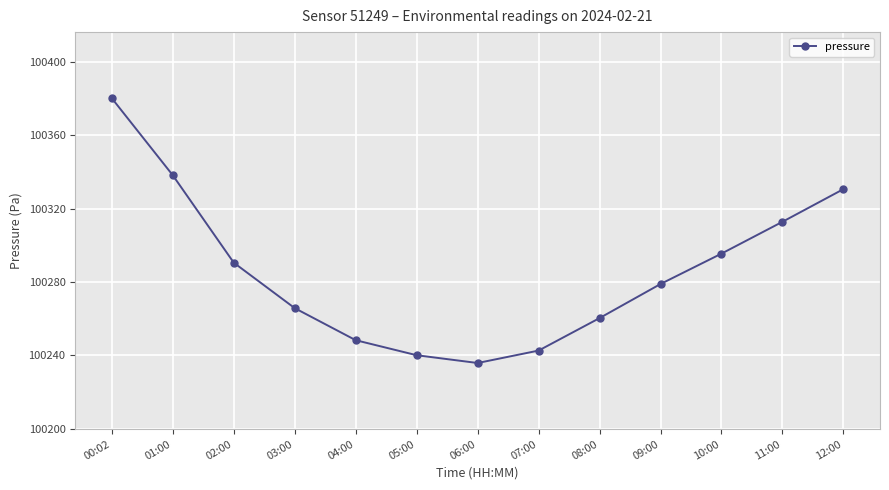

Rank the categories by value from lowest to highest.

06:00, 05:00, 07:00, 04:00, 08:00, 03:00, 09:00, 02:00, 10:00, 11:00, 12:00, 01:00, 00:02